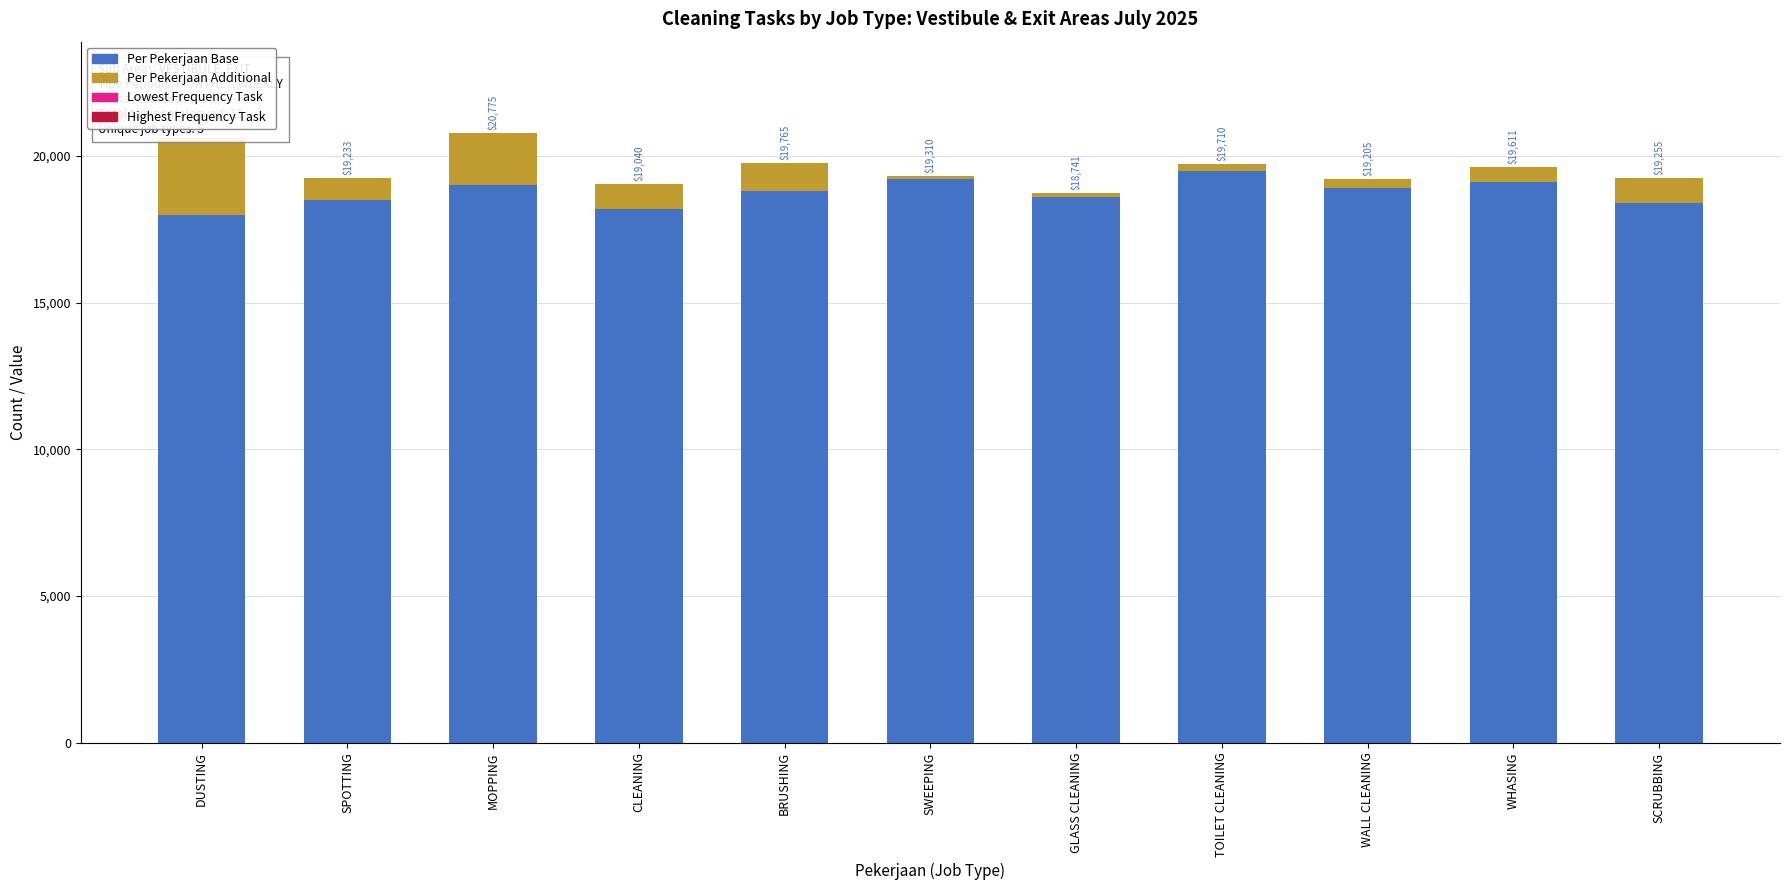

How many bars are there in total?

11